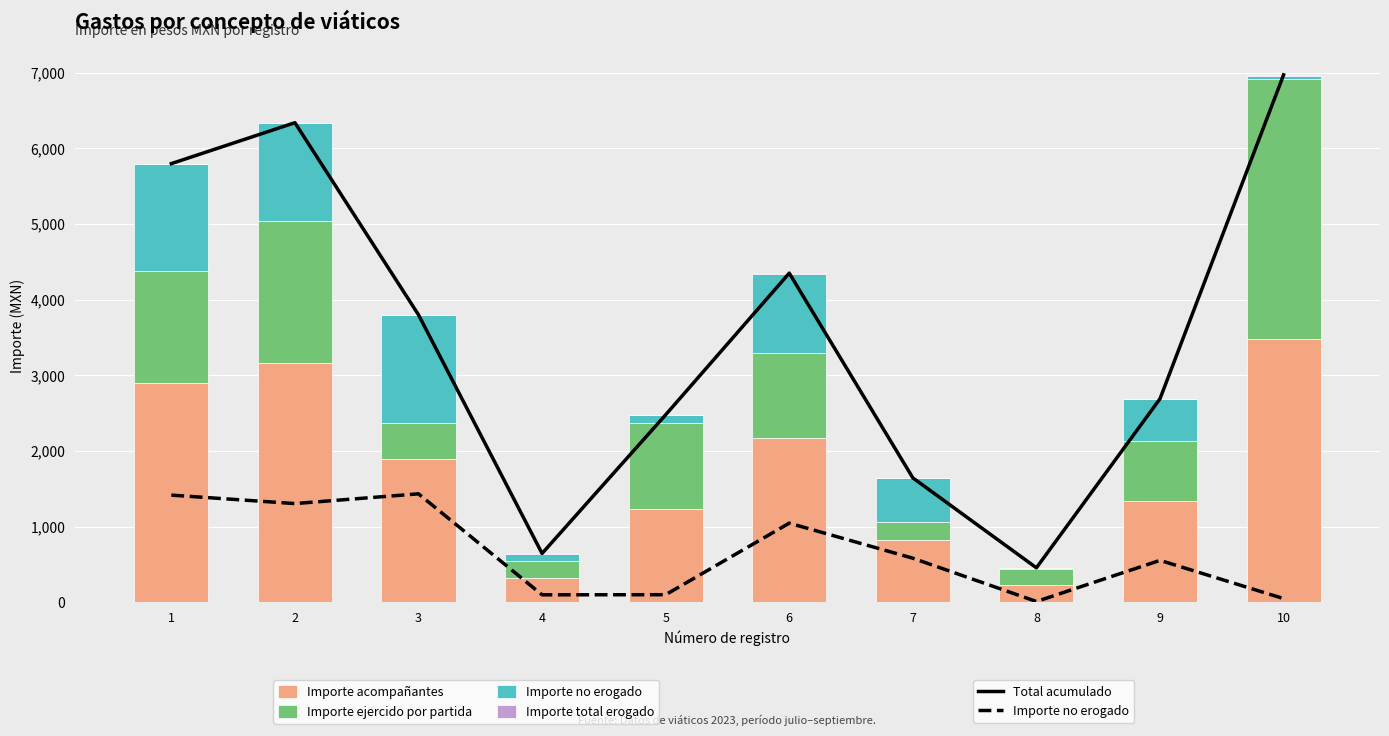

The Importe total erogado series shows 0.9 at 2. True or false?

False